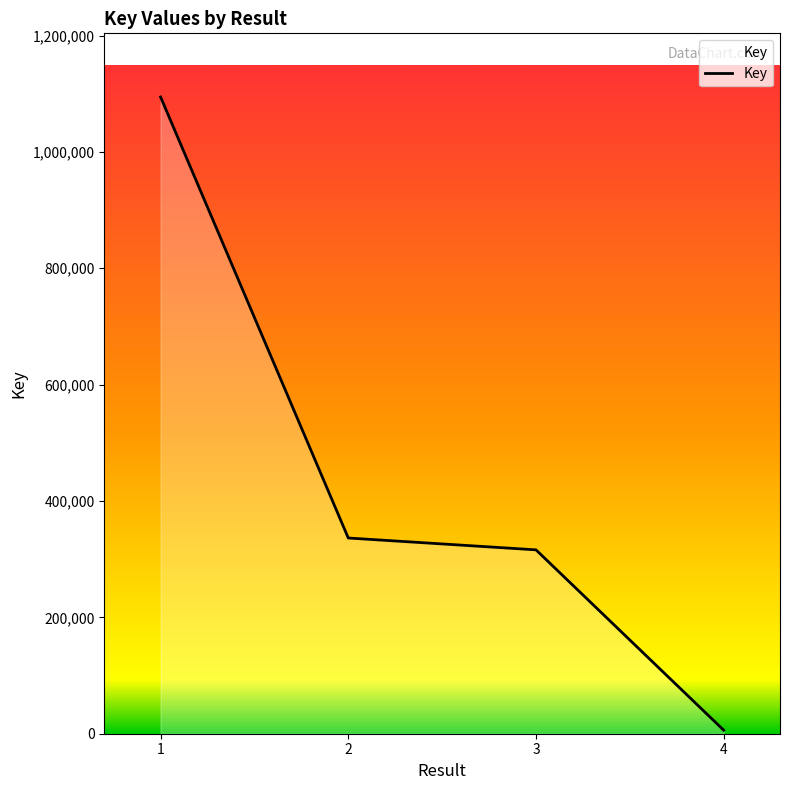

Reading left to right, transcribe all the data shown in this chart.

1=1094408	2=336389	3=316044	4=6085